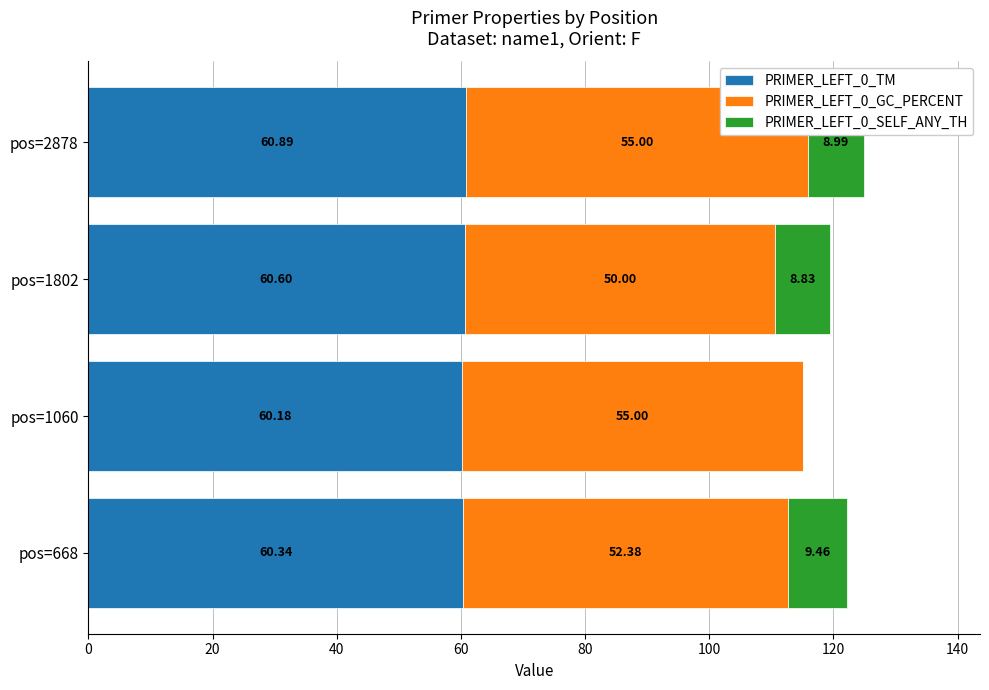

At which category is the sum across all series the highest?

pos=2878